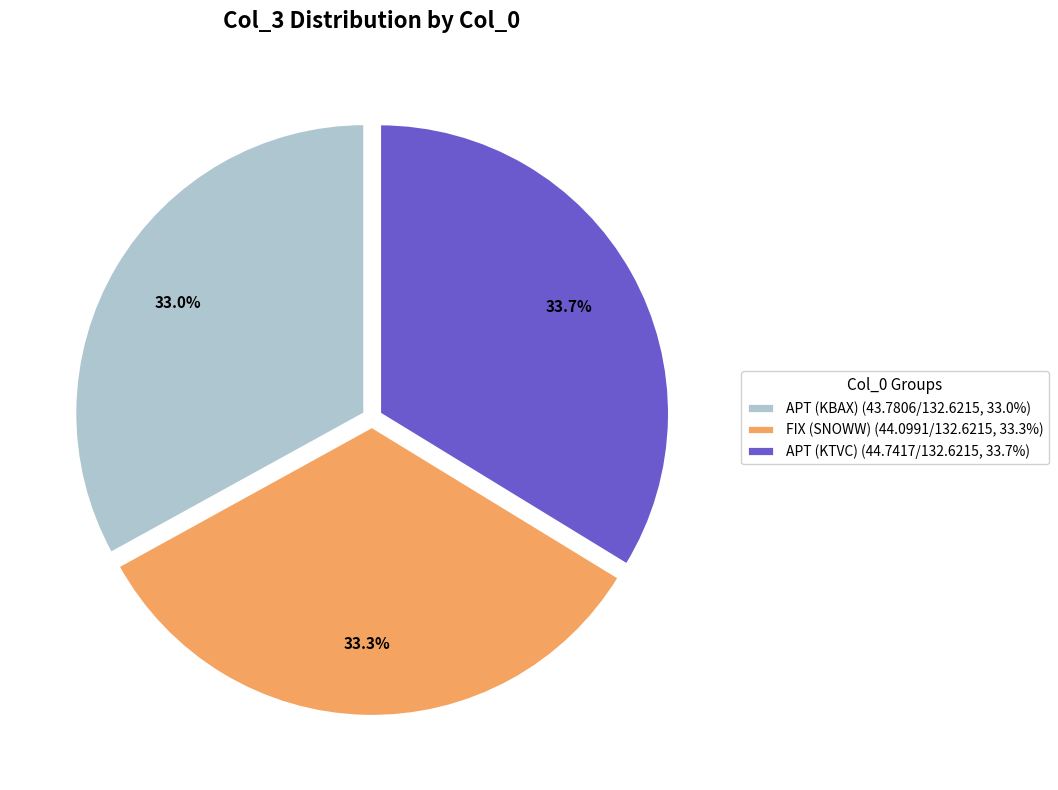

The APT (KTVC) slice represents 34% of the pie. True or false?

True